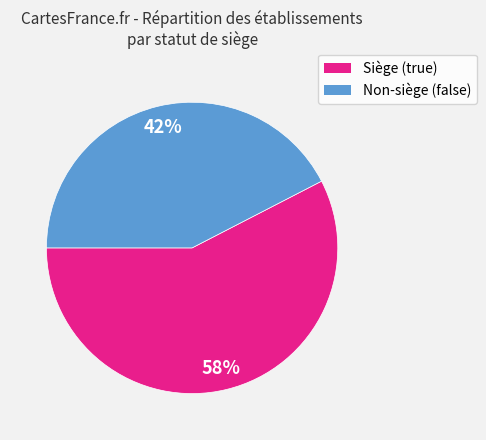

To the nearest percent, what is the average slice percentage?

50%